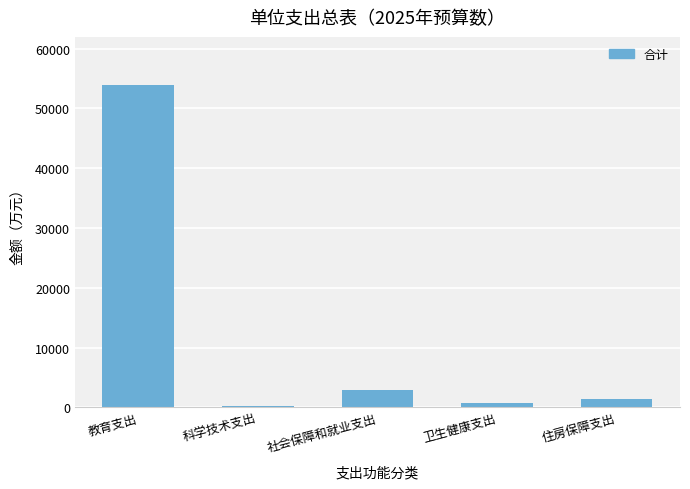

What is the approximate value at 教育支出?

53863.8